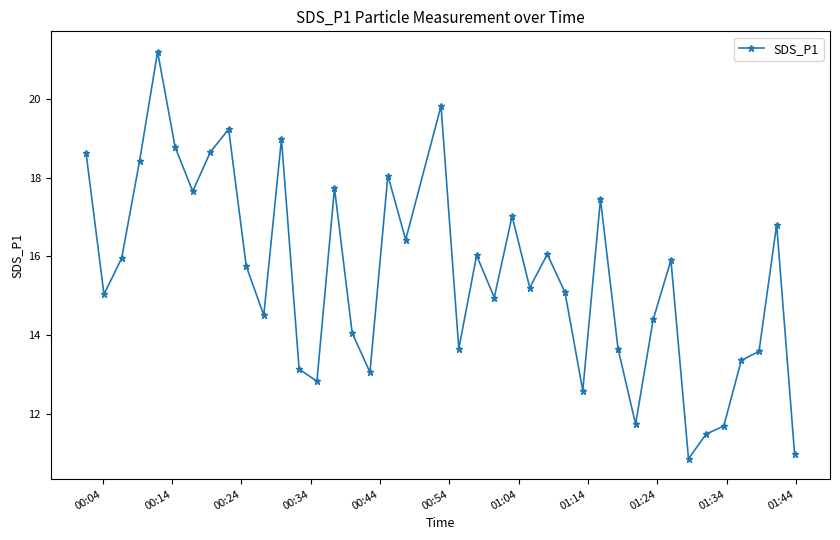

What is the value of the 1st point from the left?

18.6